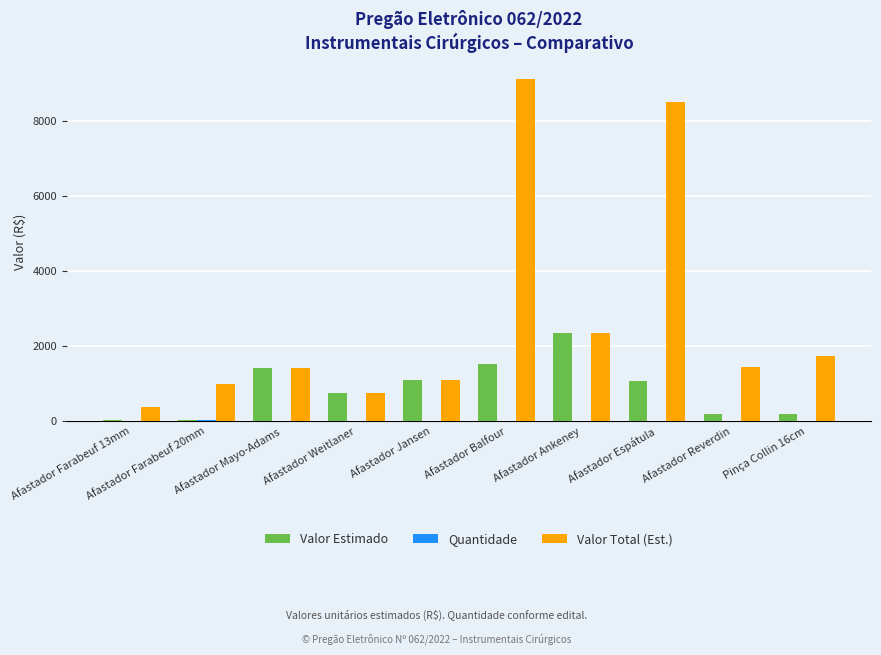

What is the greatest value displayed?

9108.7